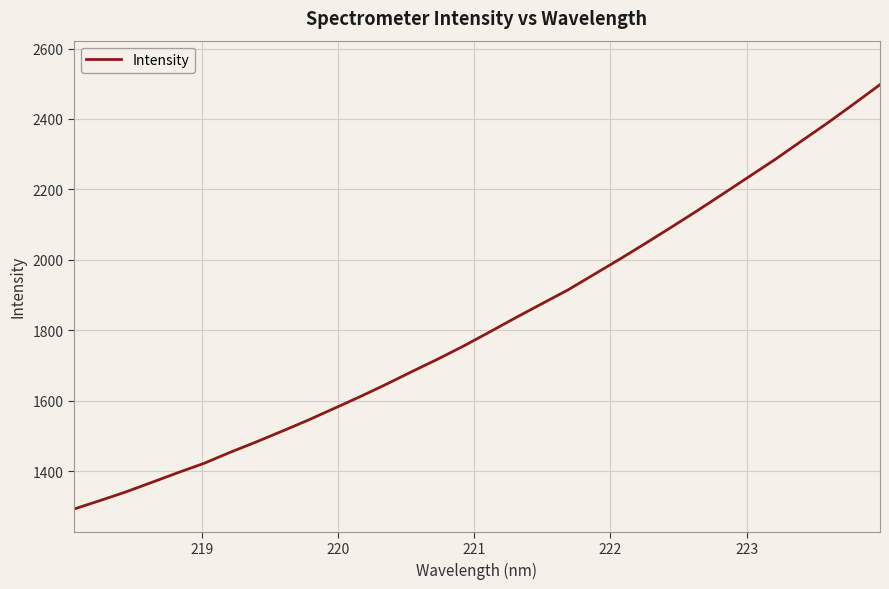

What is the average value?

1818.1